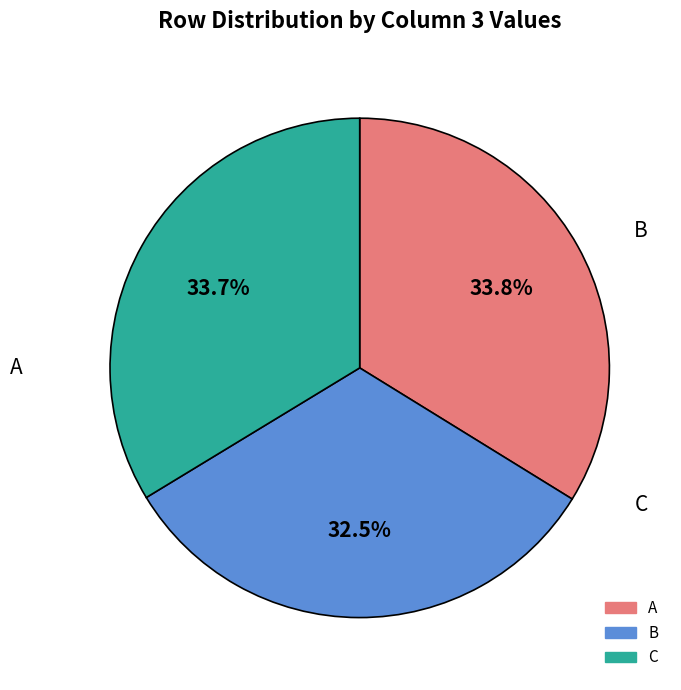

Does any single category account for the majority?

No